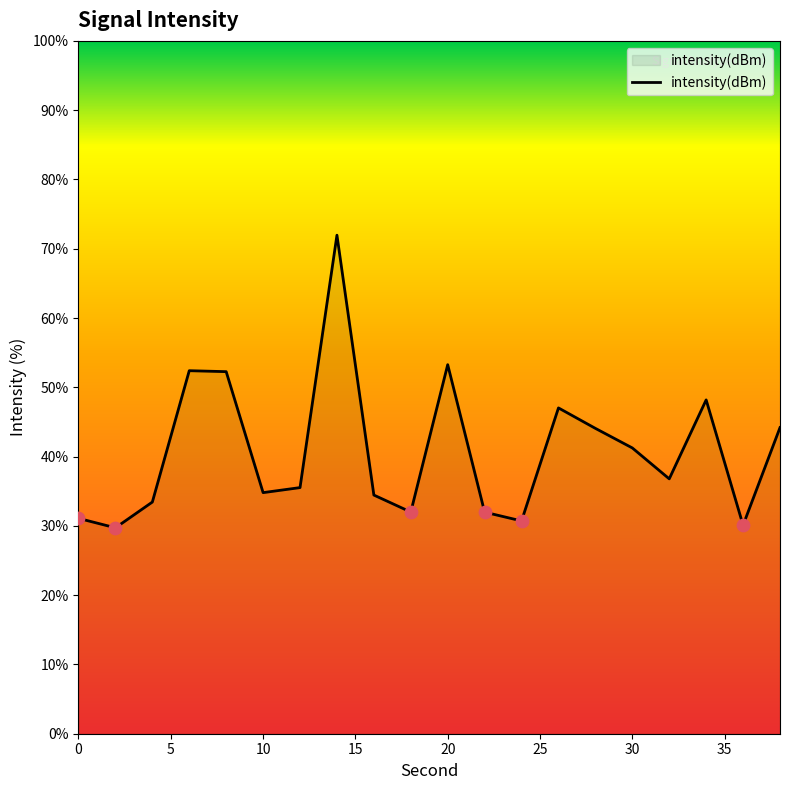

What is the difference between the maximum and minimum values?

42.2